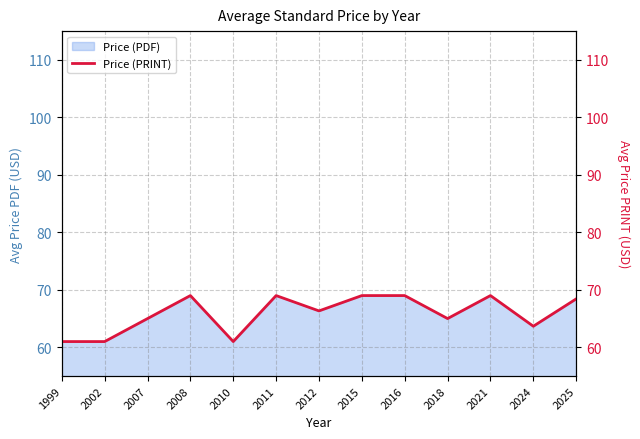

Which has a higher value, 2021 or 2007?

2021